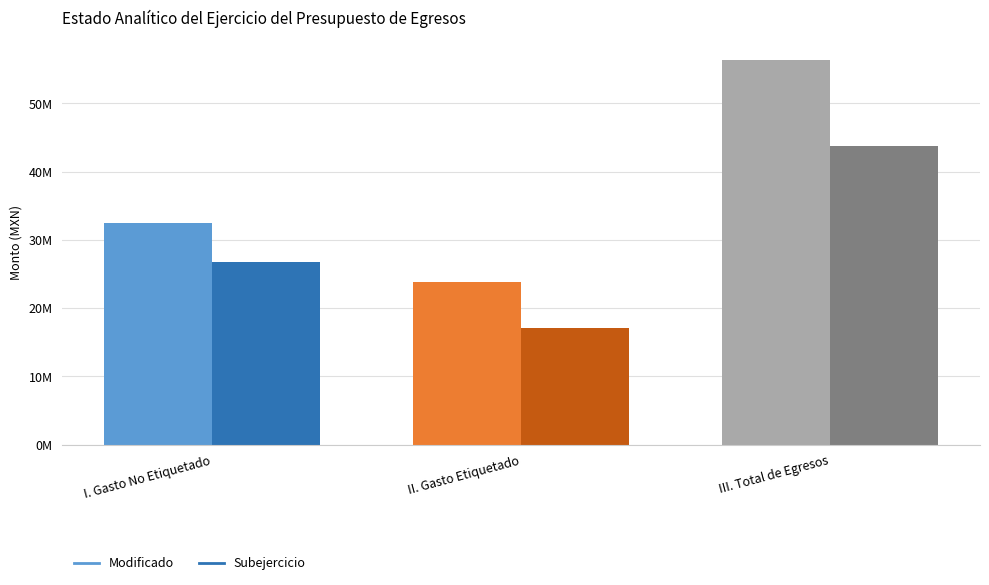

At I. Gasto No Etiquetado, list the series in order from largest to smallest.

Modificado, Subejercicio